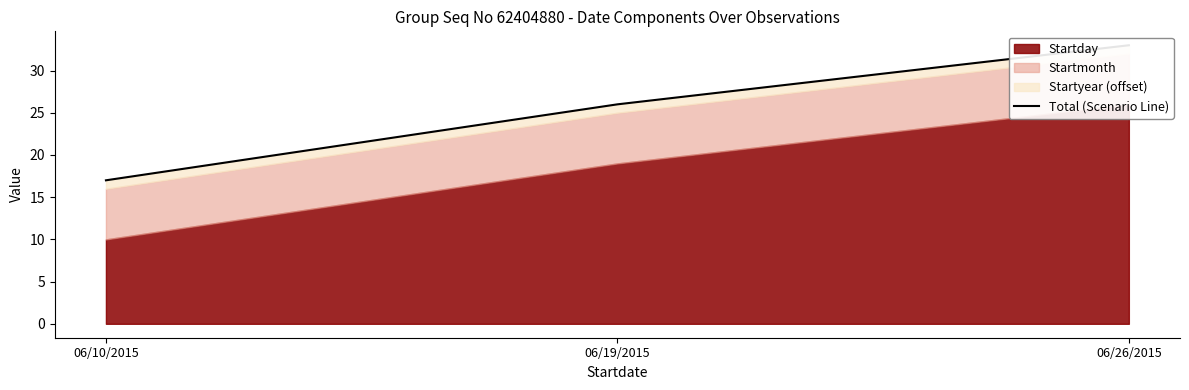

Which category has the highest value across all series?

06/26/2015